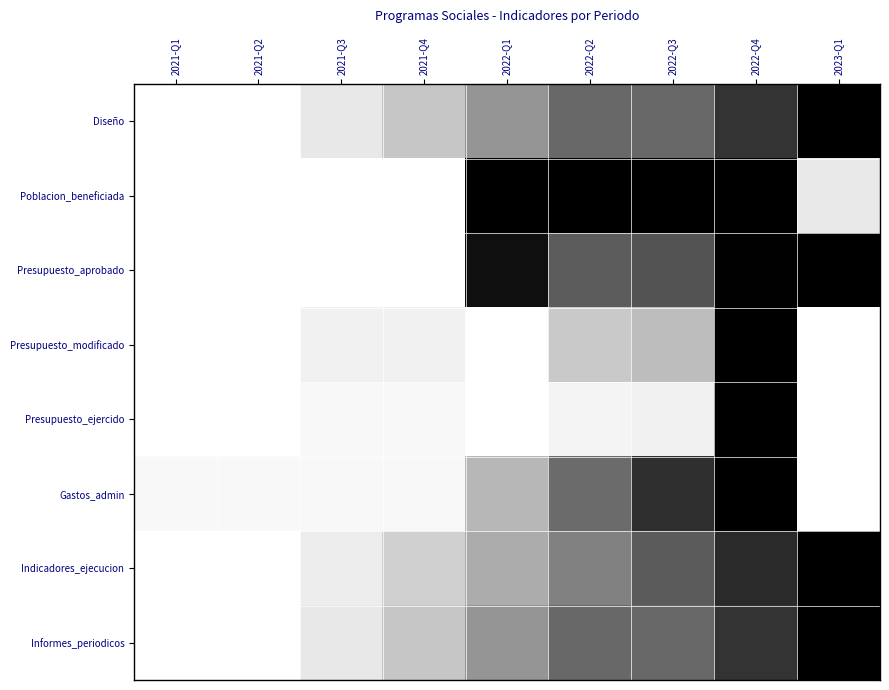

What is the spread (max minus min) of values at 2021-Q4?

0.3